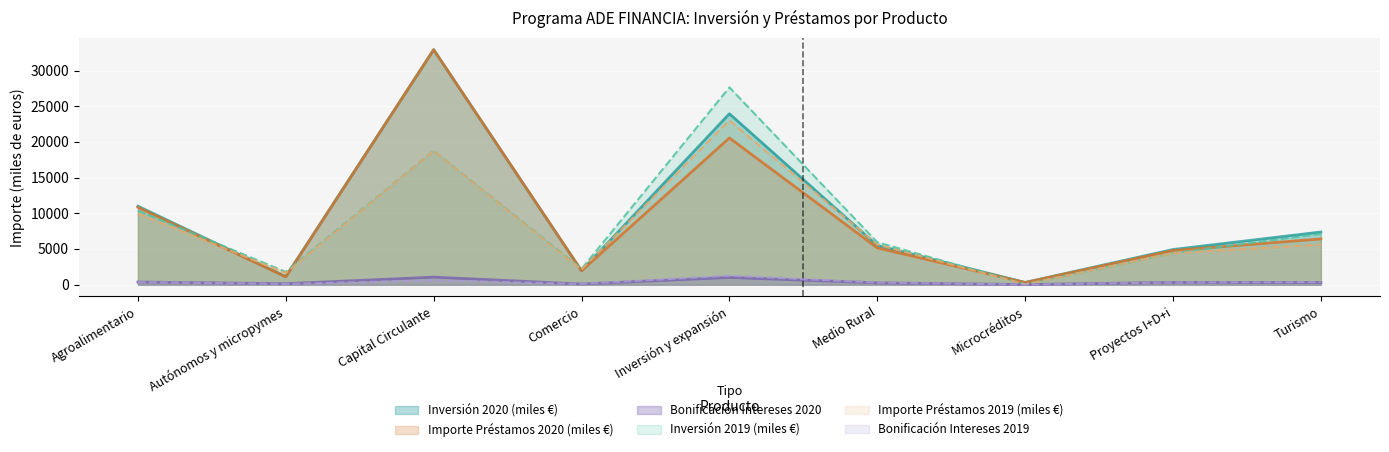

True or false: Bonificación Intereses 2019 and Inversión 2019 (miles €) cross at least once.

False